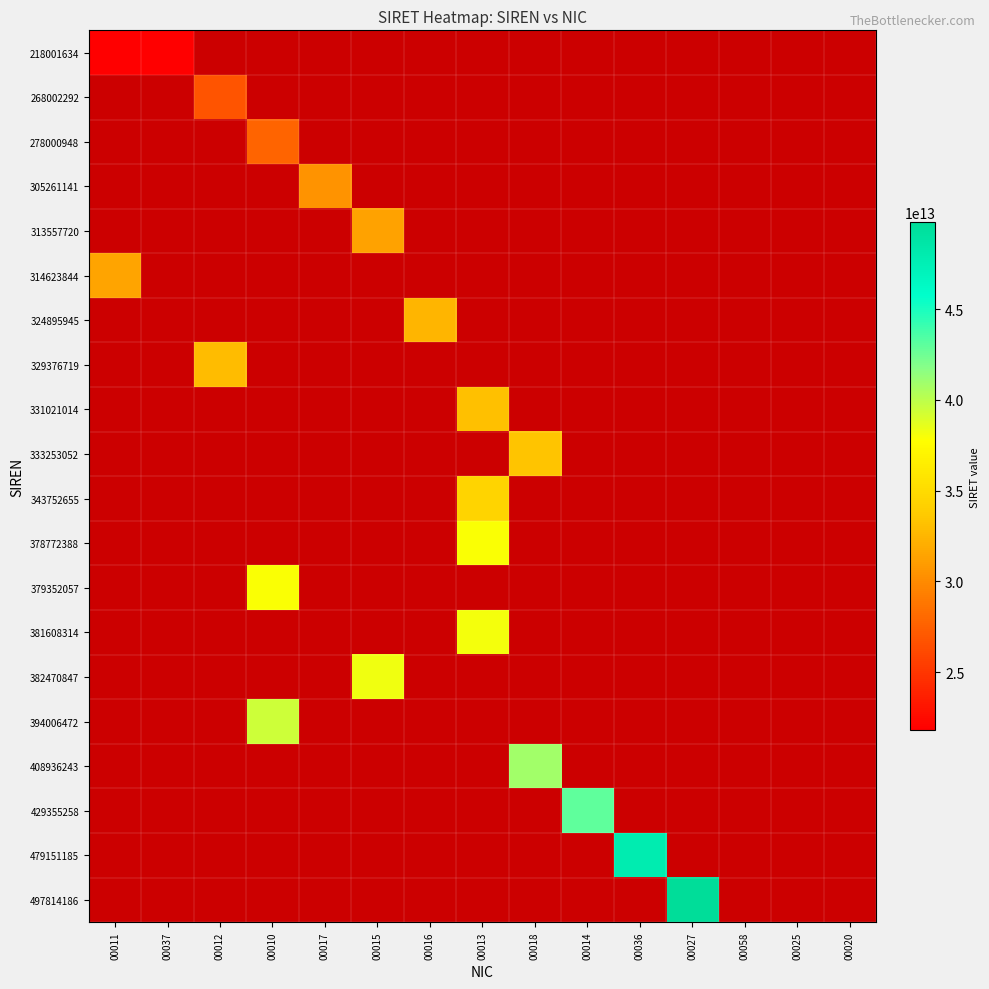

What is the spread (max minus min) of values at 00017?

30526114100017